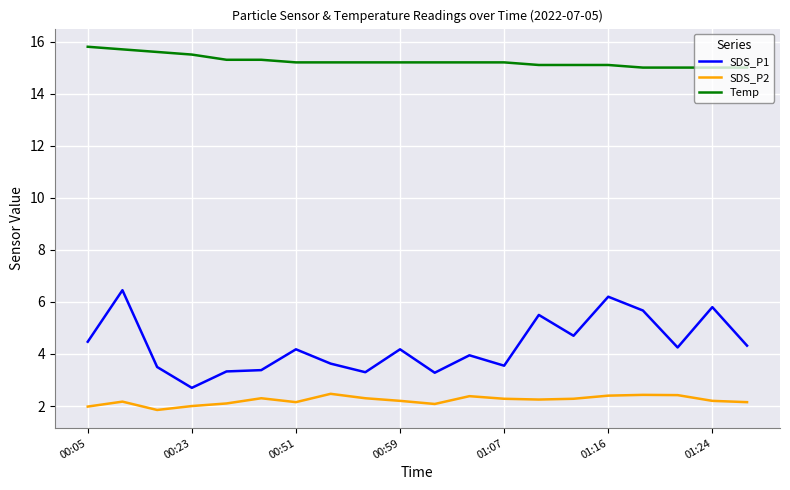

Which series has the widest spread of values?

SDS_P1